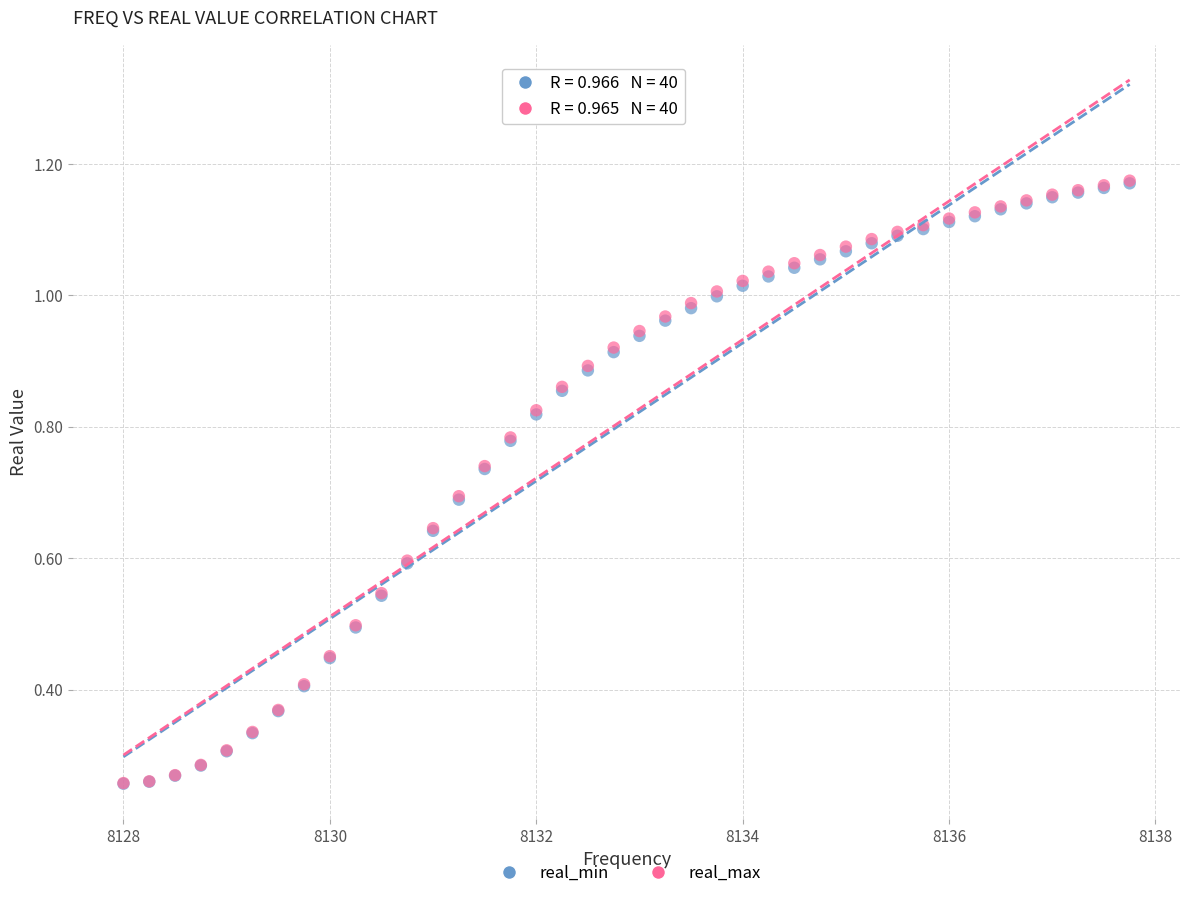

What are all the series names shown in the legend?

real_min, real_max